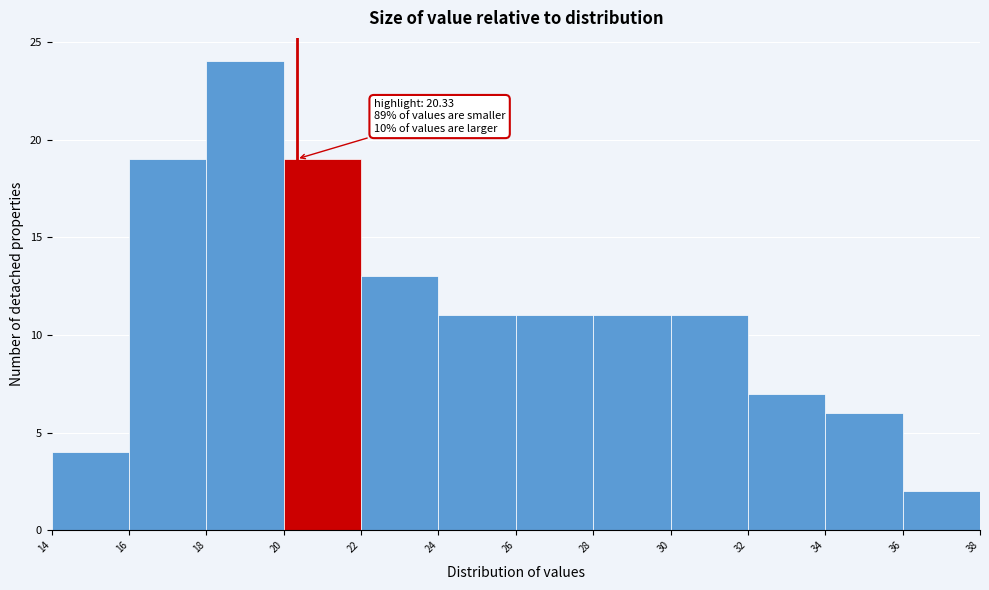

Over which range of the x-axis is the bar tallest?

18 to 20